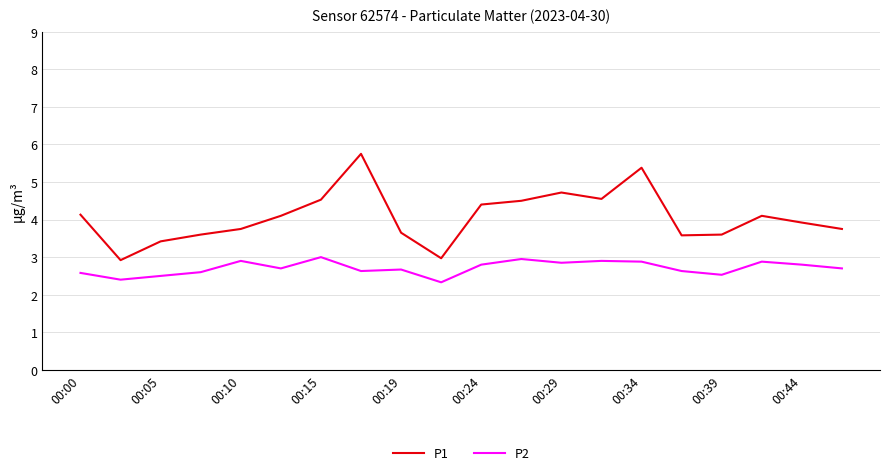

How many lines are shown in the chart?

2